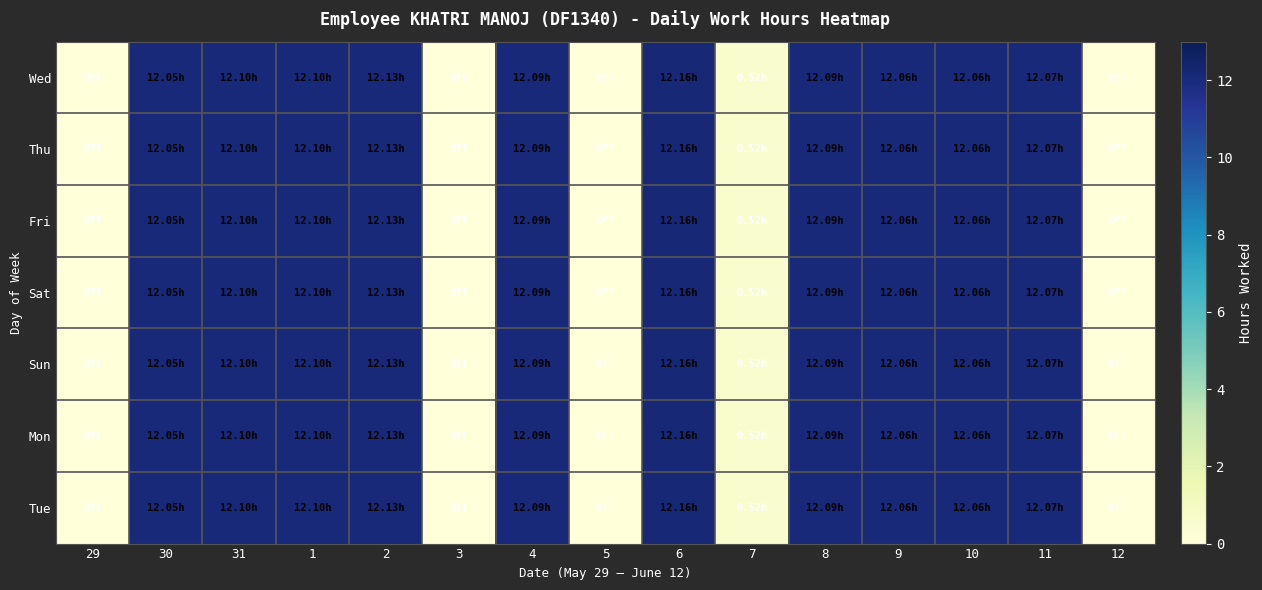

How many categories are shown in the chart?

15